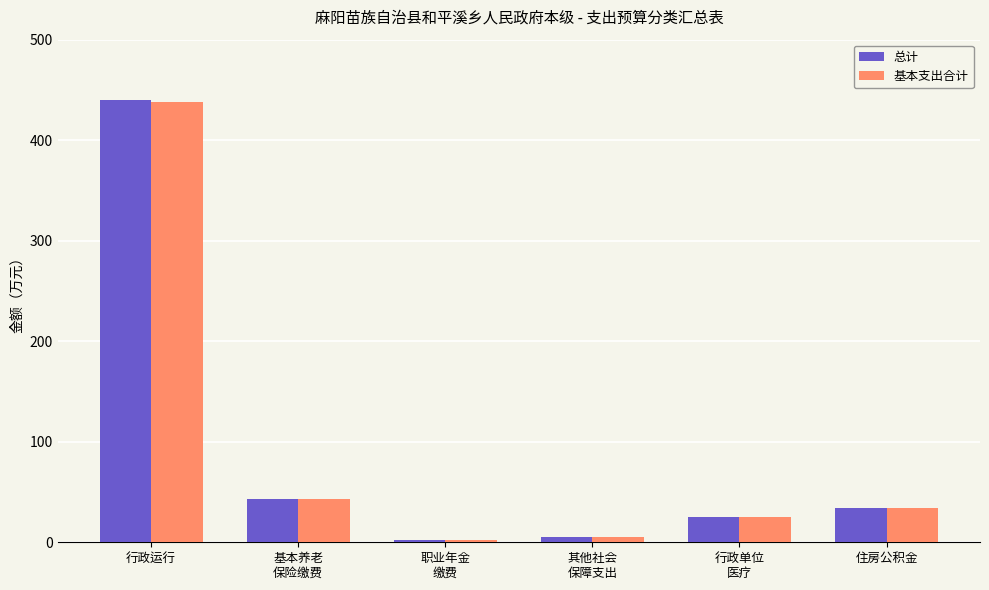

What is the sum of all 基本支出合计 values?

548.3